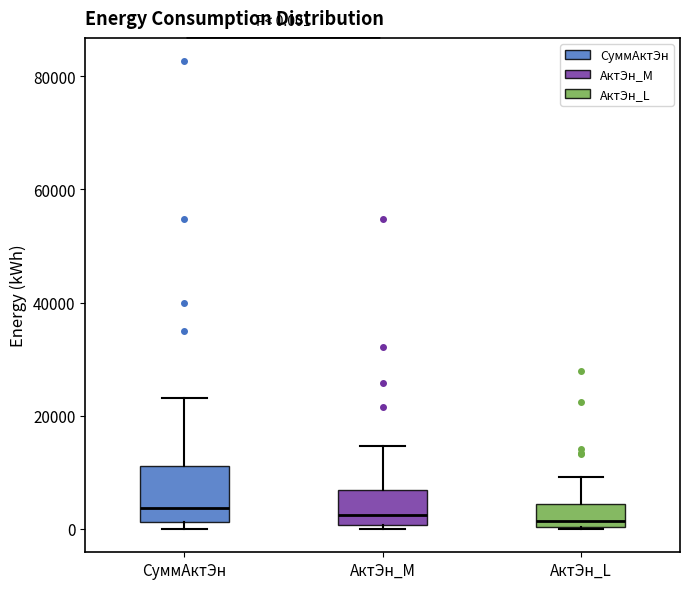

Comparing the boxes themselves (not the whiskers), which one is the tallest?

СуммАктЭн